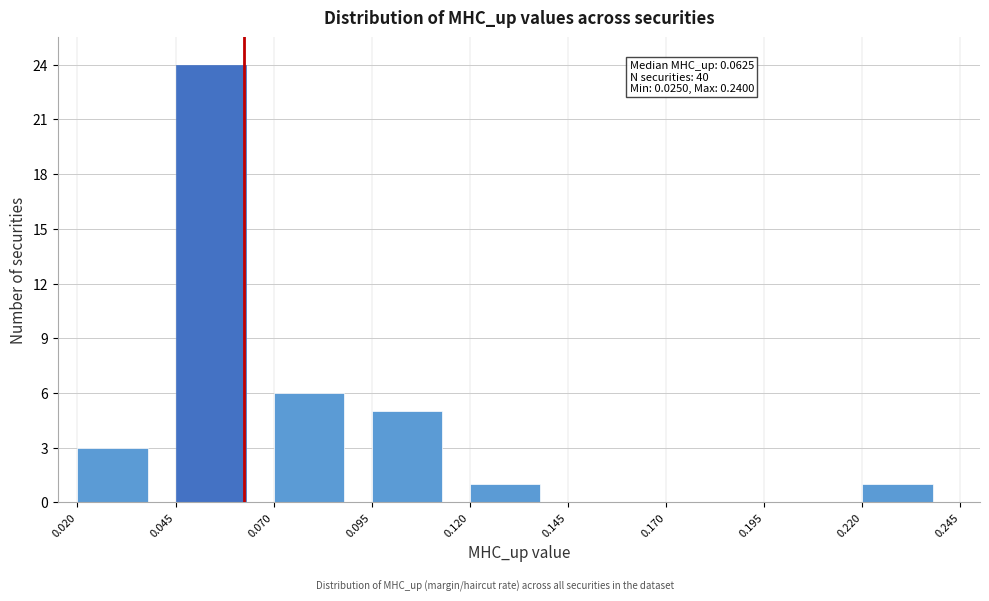

Over which range of the x-axis is the bar tallest?

0.045 to 0.070